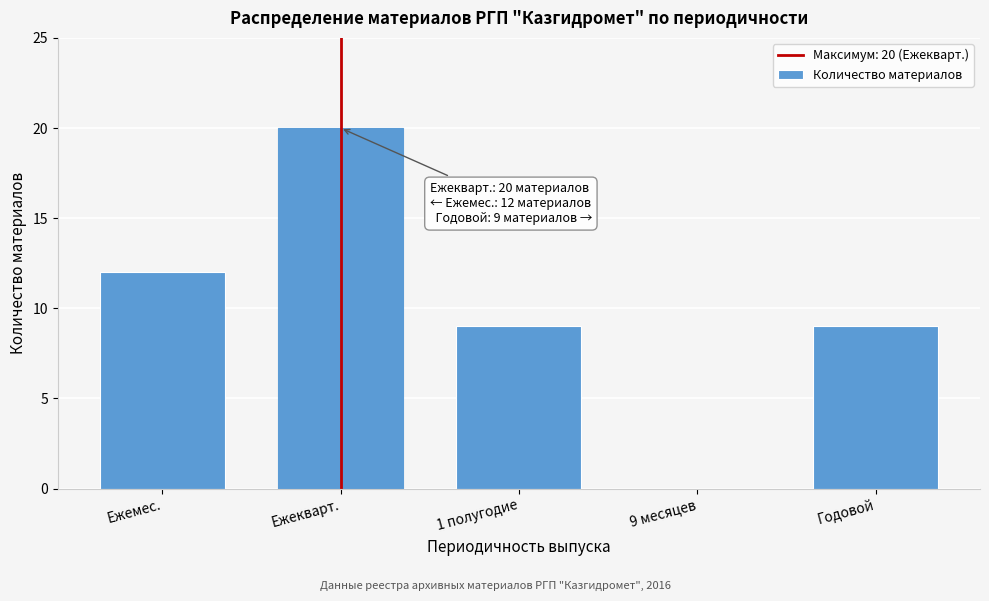

Reading right to left, what are all the values shown in this chart?

Годовой=9	9 месяцев=0	1 полугодие=9	Ежекварт.=20	Ежемес.=12